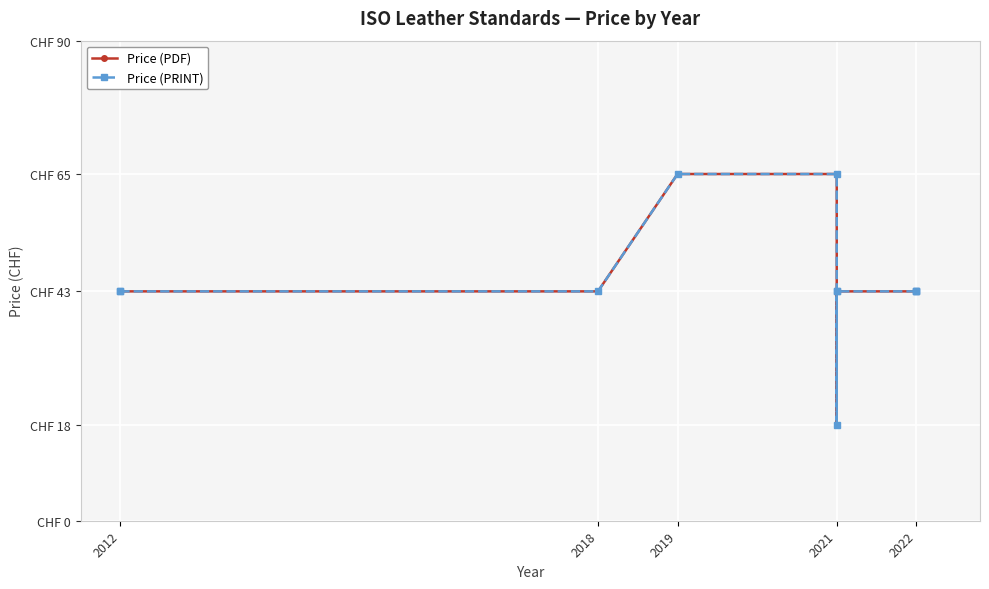

What is the sum of the Price (PRINT) values at 2019 and 2021?

108